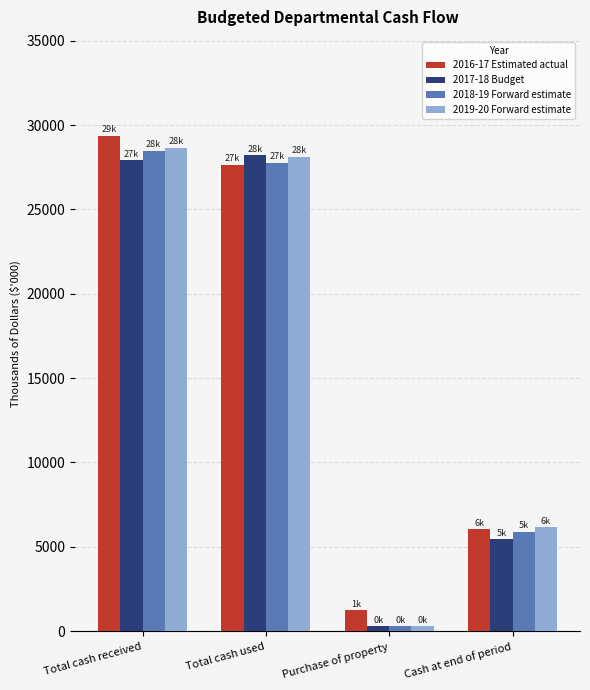

List the labels in order of 2018-19 Forward estimate value, largest first.

Total cash received, Total cash used, Cash at end of period, Purchase of property